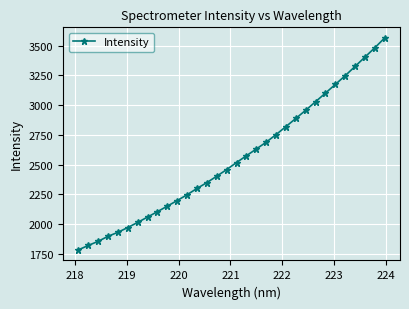

What is the value of the 9th point from the left?

2104.5